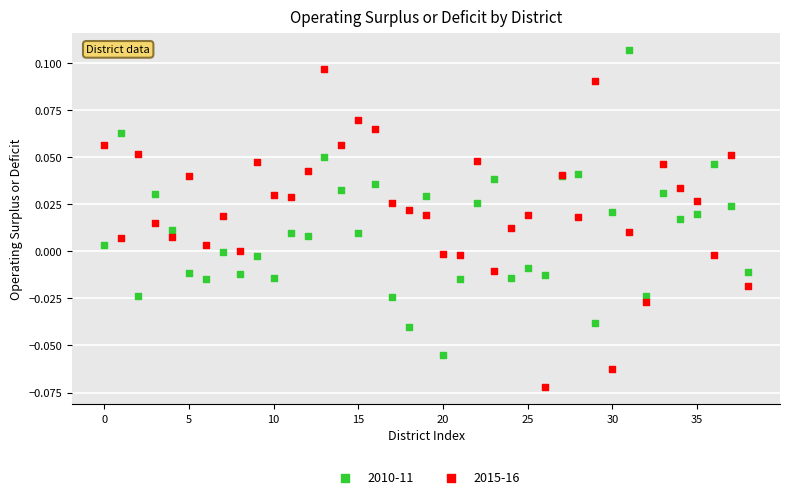

Which series contains the lowest Y value?

2015-16